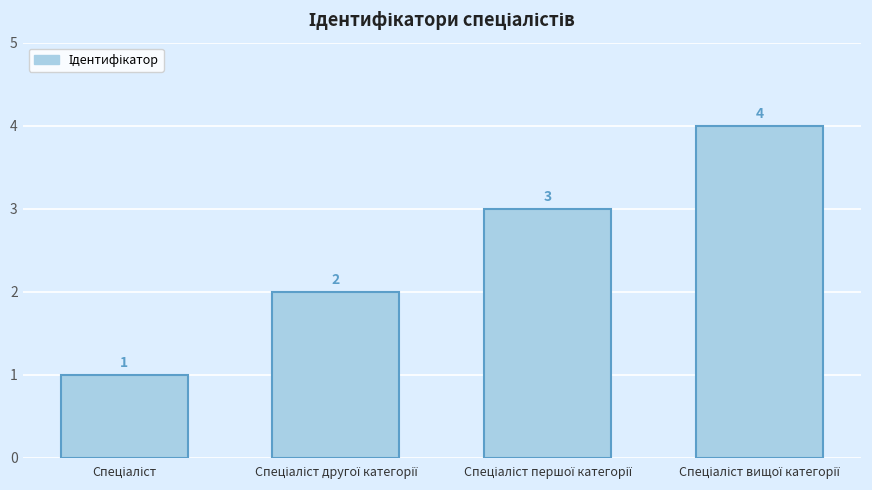

What is the value of the 3rd bar from the left?

3